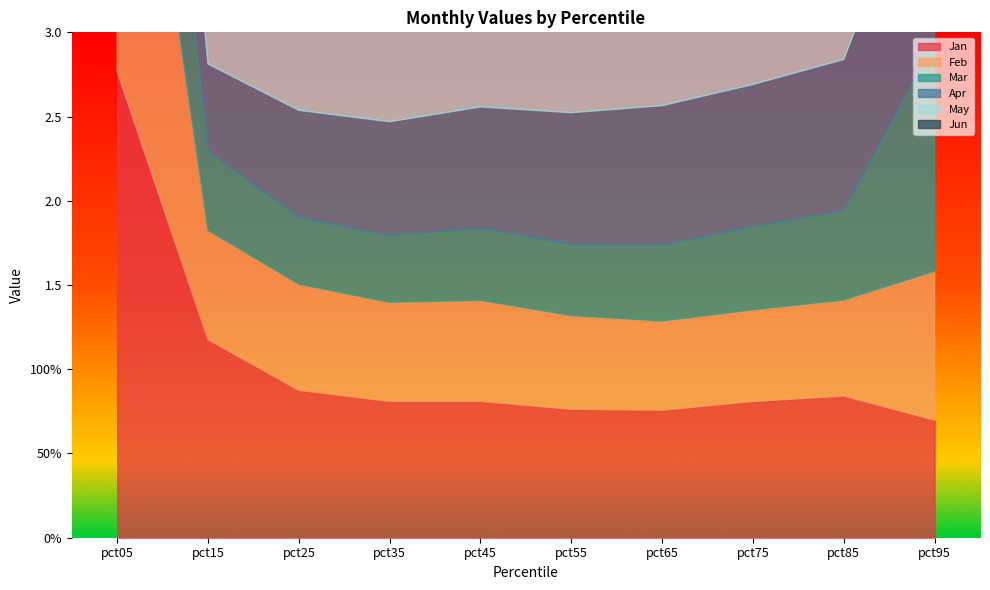

Reading left to right, extract all data points from this chart.

Jan: 2.8	1.2	0.9	0.8	0.8	0.8	0.8	0.8	0.8	0.7
Feb: 2.7	0.6	0.6	0.6	0.6	0.6	0.5	0.5	0.6	0.9
Mar: 1.8	0.5	0.4	0.4	0.4	0.4	0.4	0.5	0.5	1.4
Apr: 1.2	0.5	0.6	0.7	0.7	0.8	0.8	0.8	0.9	1.3
May: 2.0	0.6	0.7	0.7	0.6	0.6	0.6	0.6	0.6	1.1
Jun: 1.4	0.7	0.7	0.6	0.6	0.6	0.6	0.5	0.5	0.7